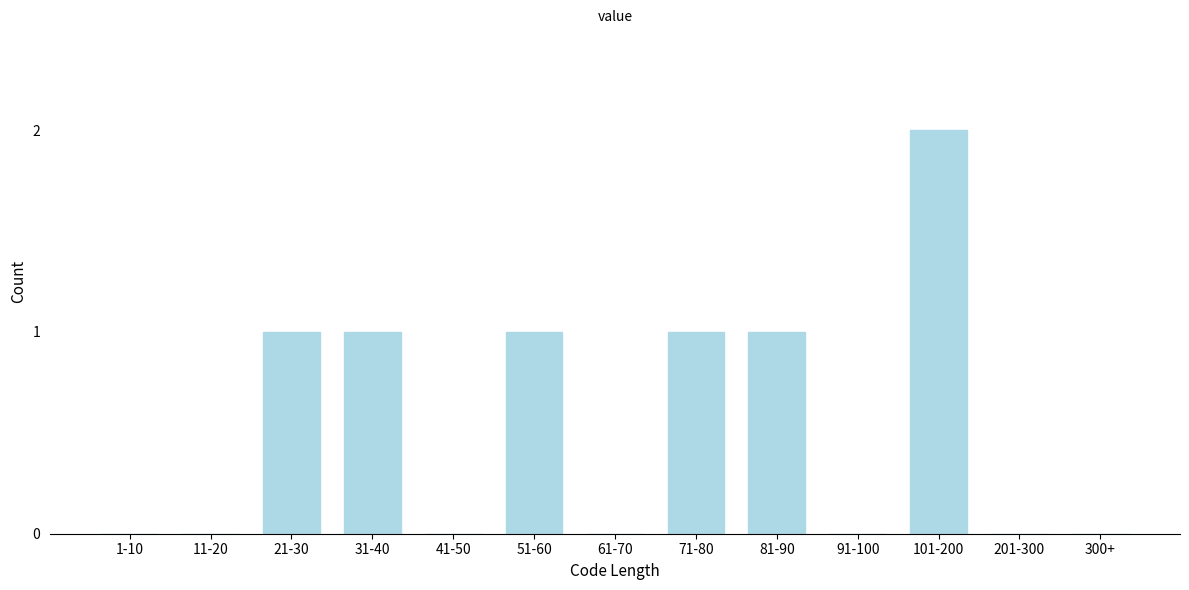

Reading right to left, list all the values displayed in this chart.

300+=0	201-300=0	101-200=2	91-100=0	81-90=1	71-80=1	61-70=0	51-60=1	41-50=0	31-40=1	21-30=1	11-20=0	1-10=0